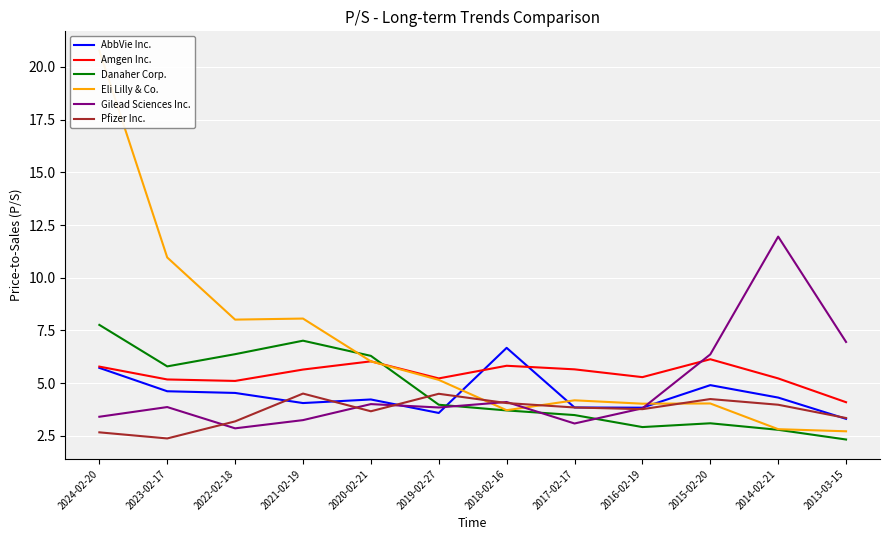

Which series ends up on top after the final intersection of Pfizer Inc. and Danaher Corp.?

Pfizer Inc.